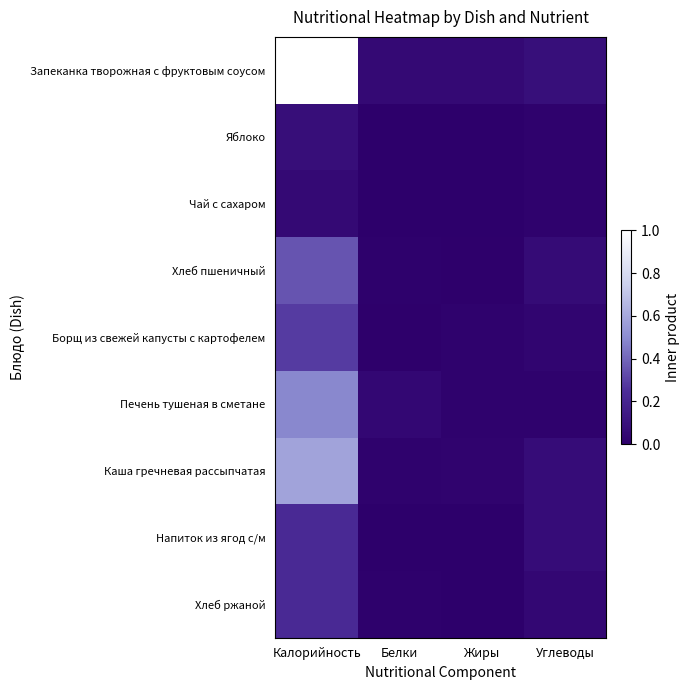

What is the spread (max minus min) of values at Белки?

0.1